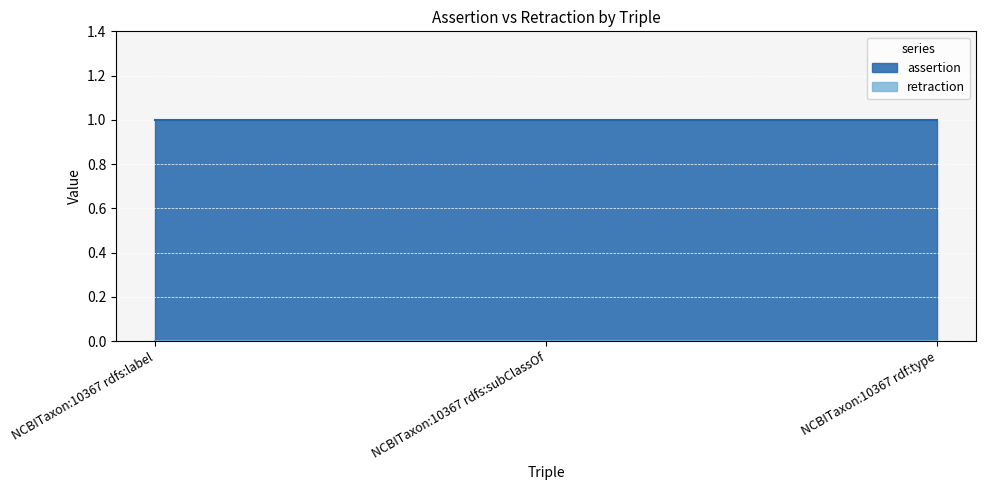

What is the difference between the highest and lowest values at NCBITaxon:10367 rdfs:subClassOf?

1